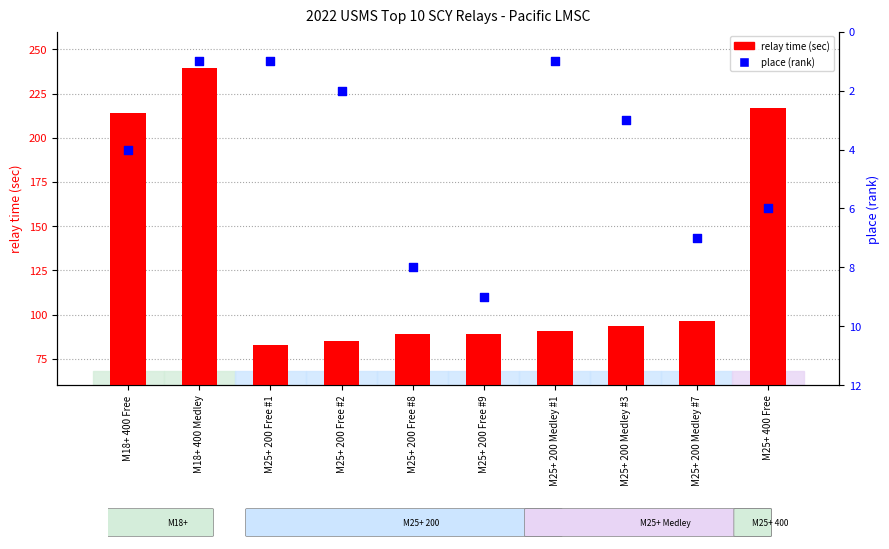

At which category is the sum across all series the highest?

M18+ 400 Medley